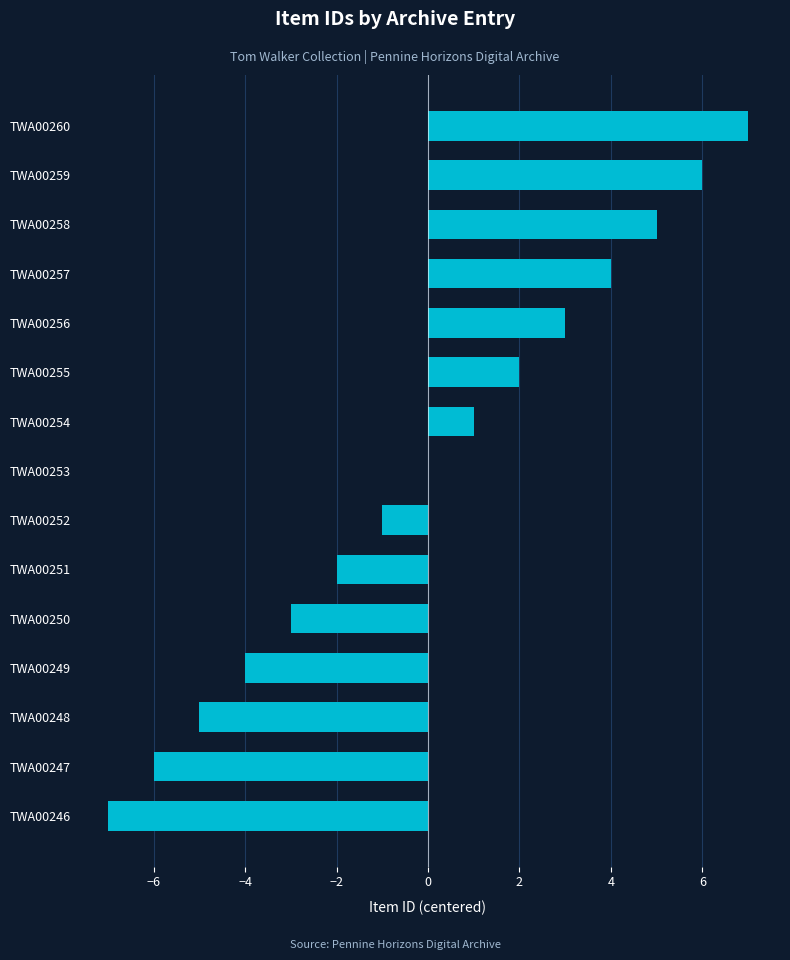

What is the maximum value shown in the chart?

7